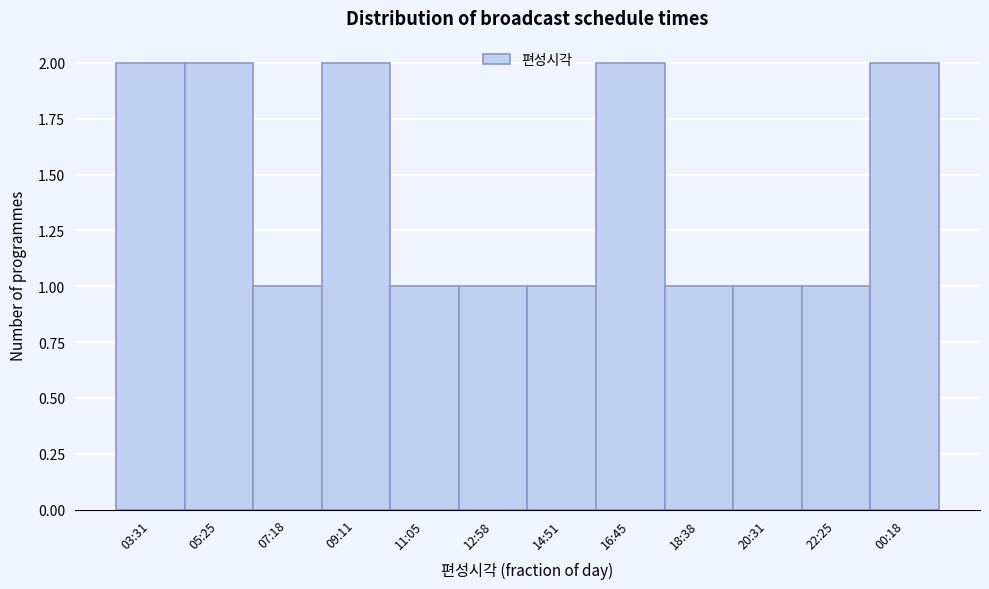

Reading left to right, transcribe all the data shown in this chart.

03:31=2	05:25=2	07:18=1	09:11=2	11:05=1	12:58=1	14:51=1	16:45=2	18:38=1	20:31=1	22:25=1	00:18=2